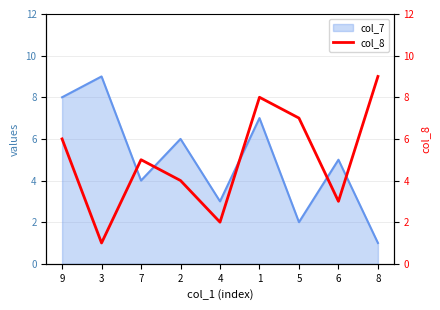

Which has a higher value, 1 or 4?

1